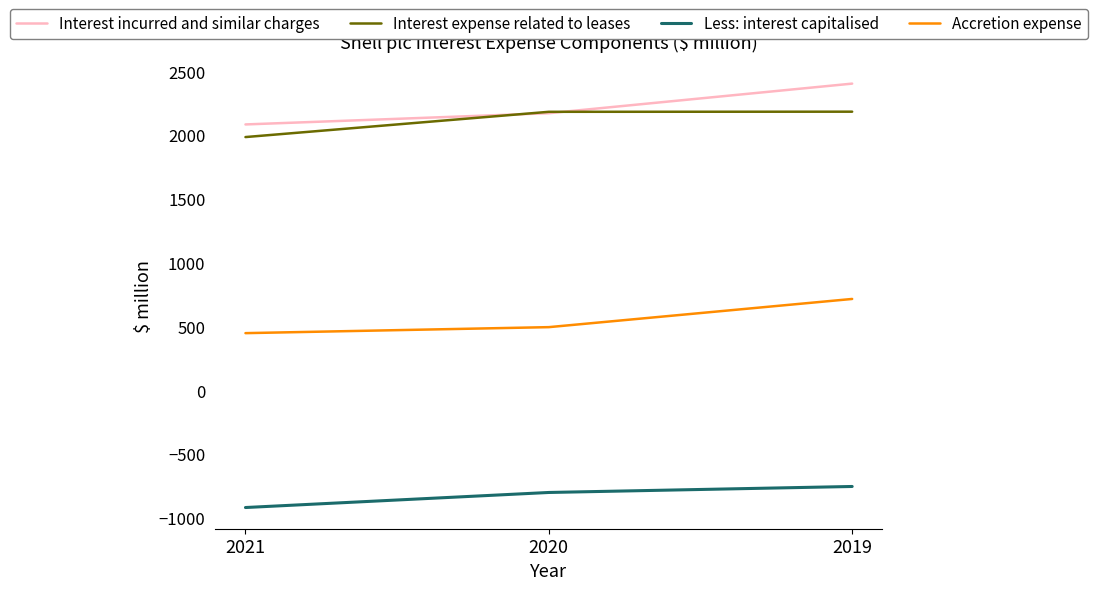

What is the maximum value for Interest expense related to leases?

2186